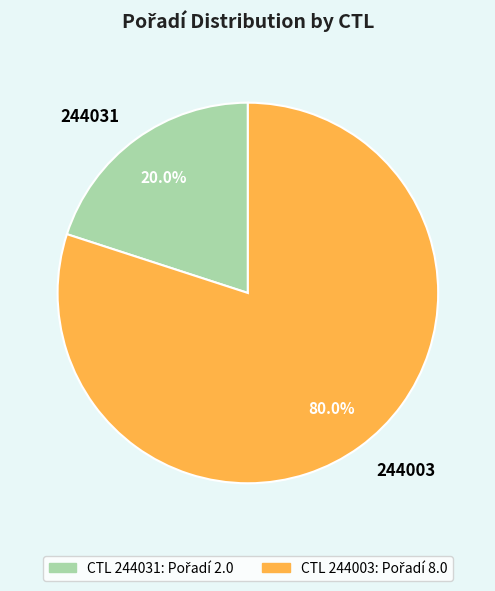

Do 244003 and 244031 together represent more than half of the pie?

Yes